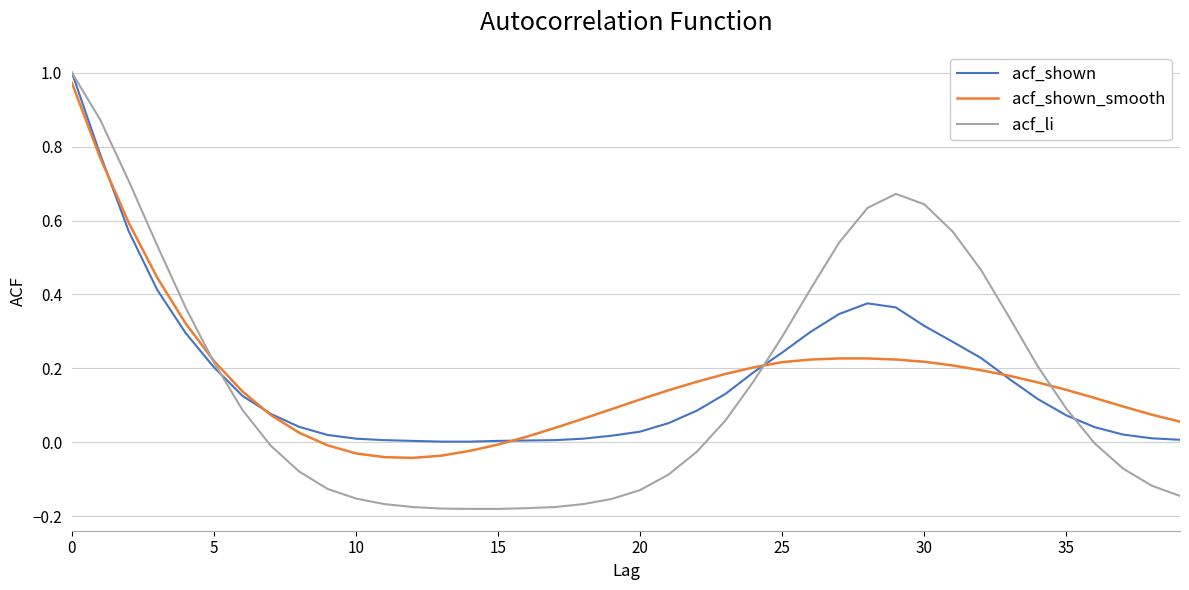

What are all the series names shown in the legend?

acf_shown, acf_shown_smooth, acf_li